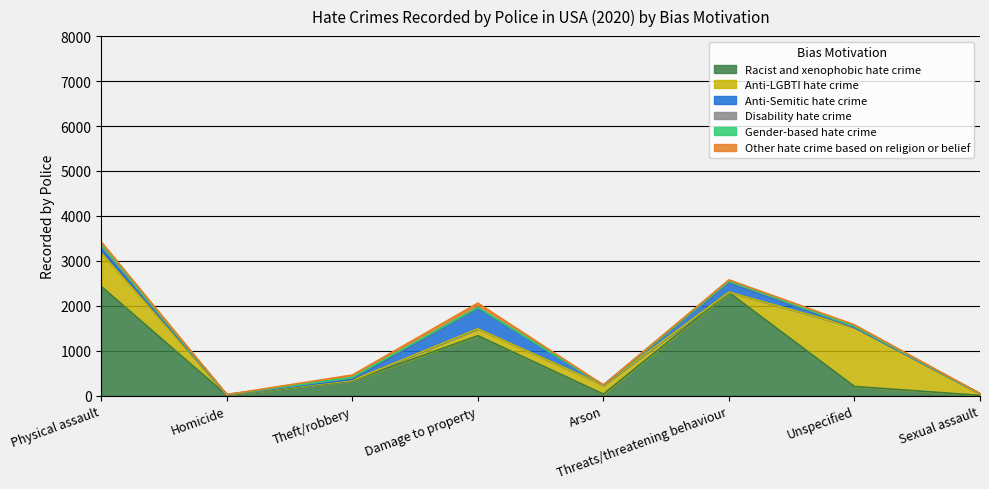

The Anti-Semitic hate crime series shows 290 at Damage to property. True or false?

False